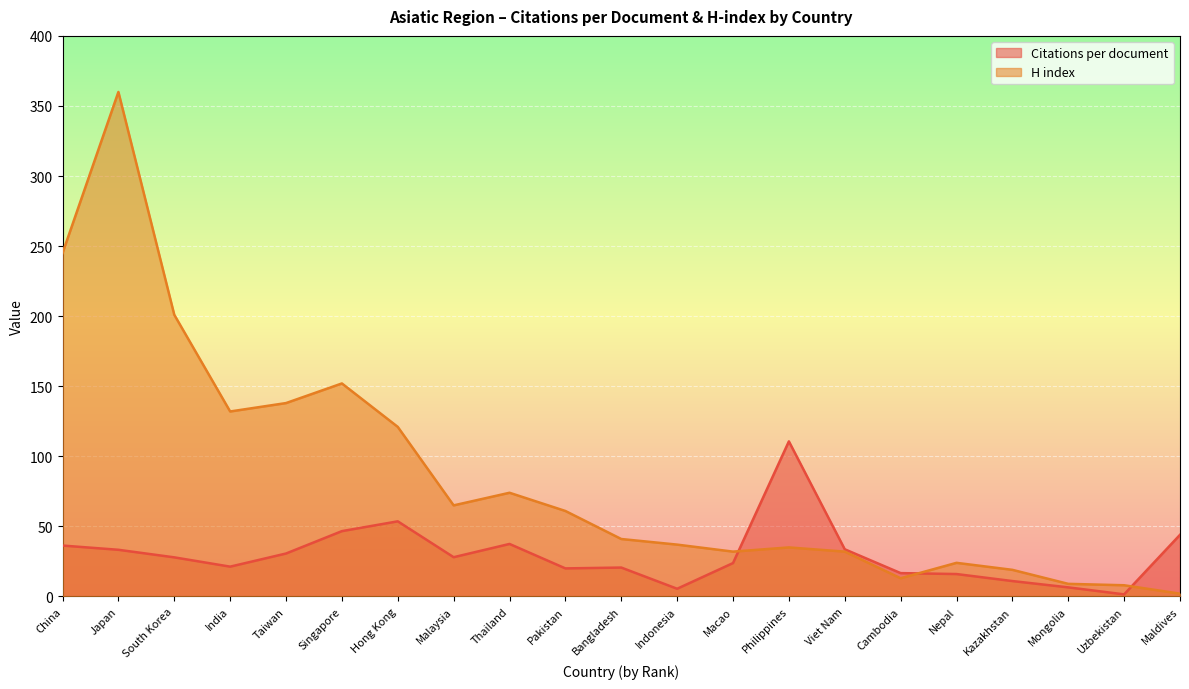

What is the label of the 20th point from the right?

Japan